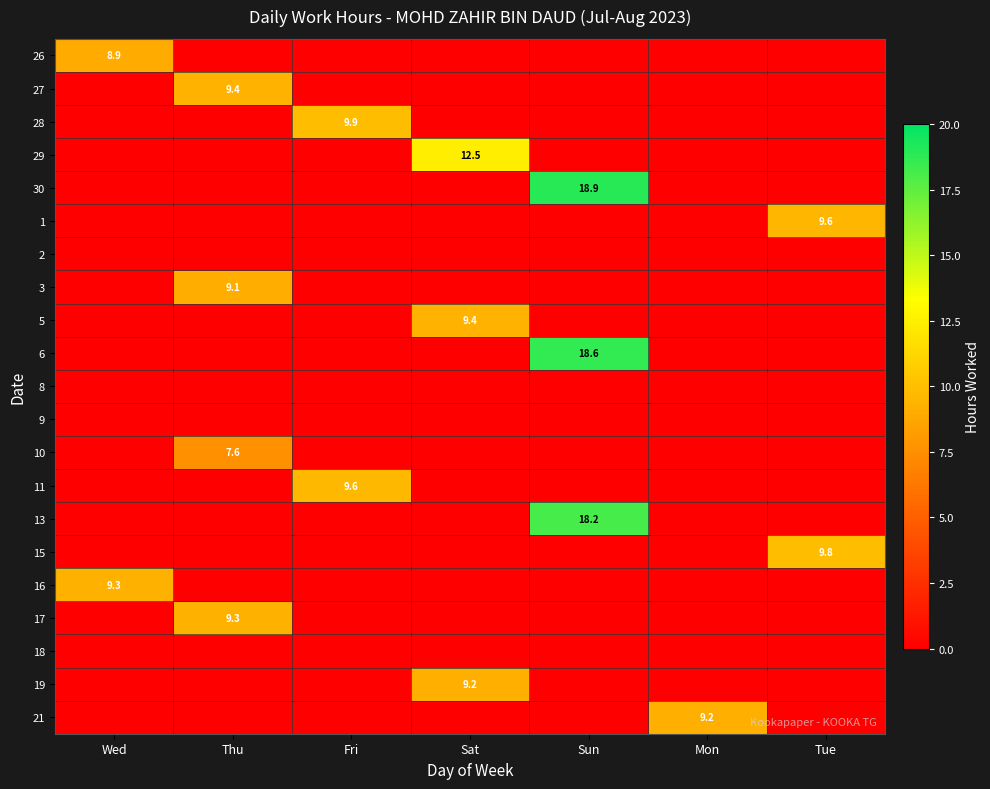

How many distinct data groups are displayed?

21